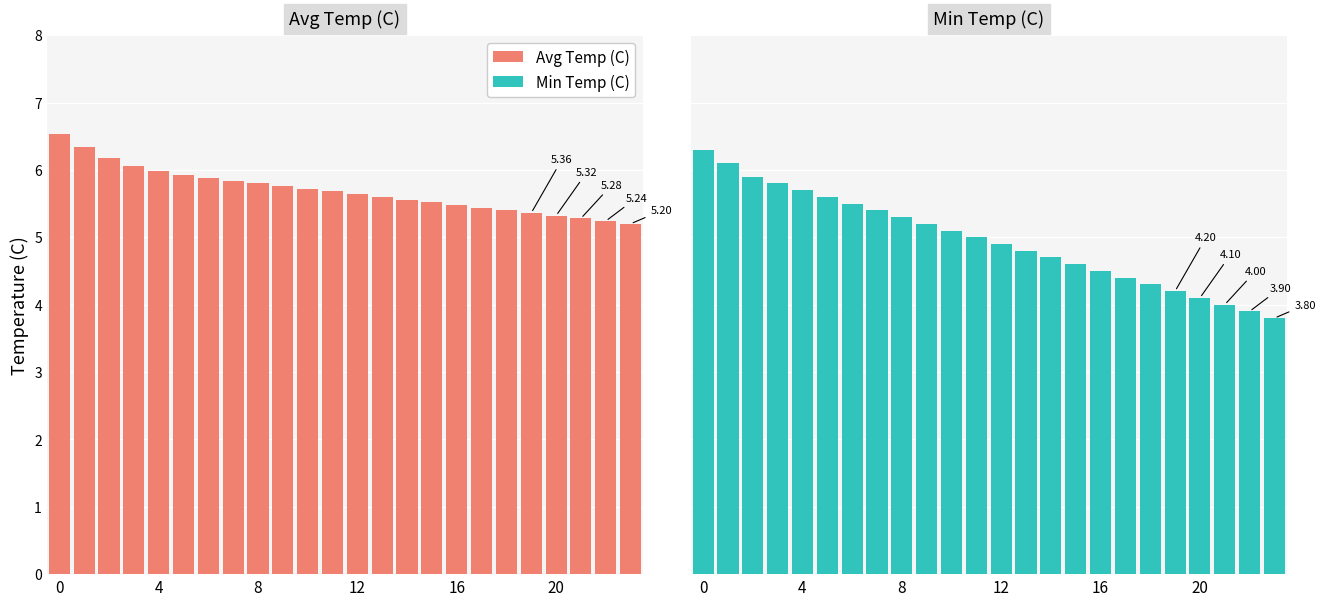

The Min Temp (C) series shows 1.7 at 19. True or false?

False